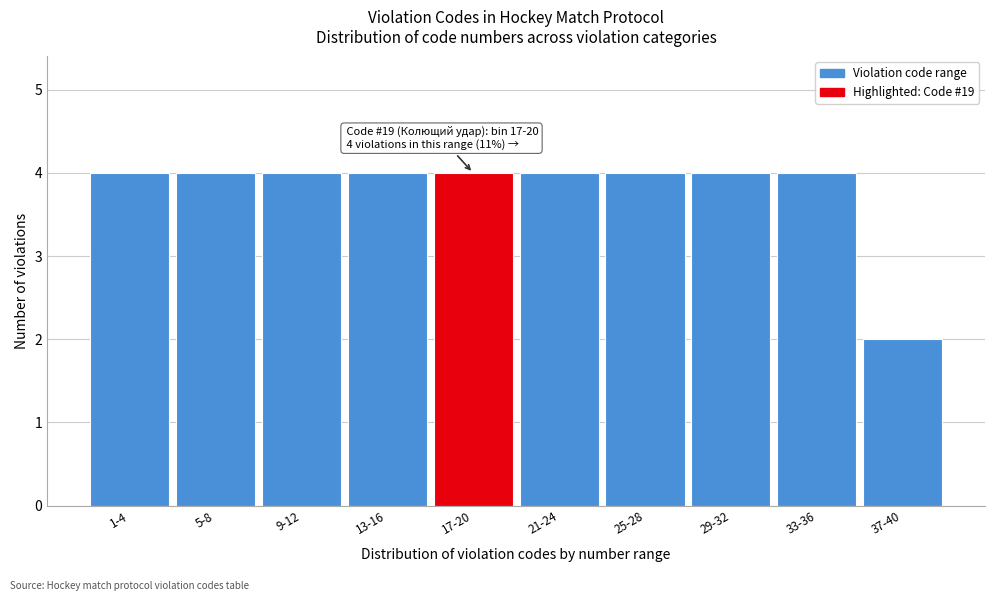

Reading left to right, list all the values displayed in this chart.

1-4=4	5-8=4	9-12=4	13-16=4	17-20=4	21-24=4	25-28=4	29-32=4	33-36=4	37-40=2